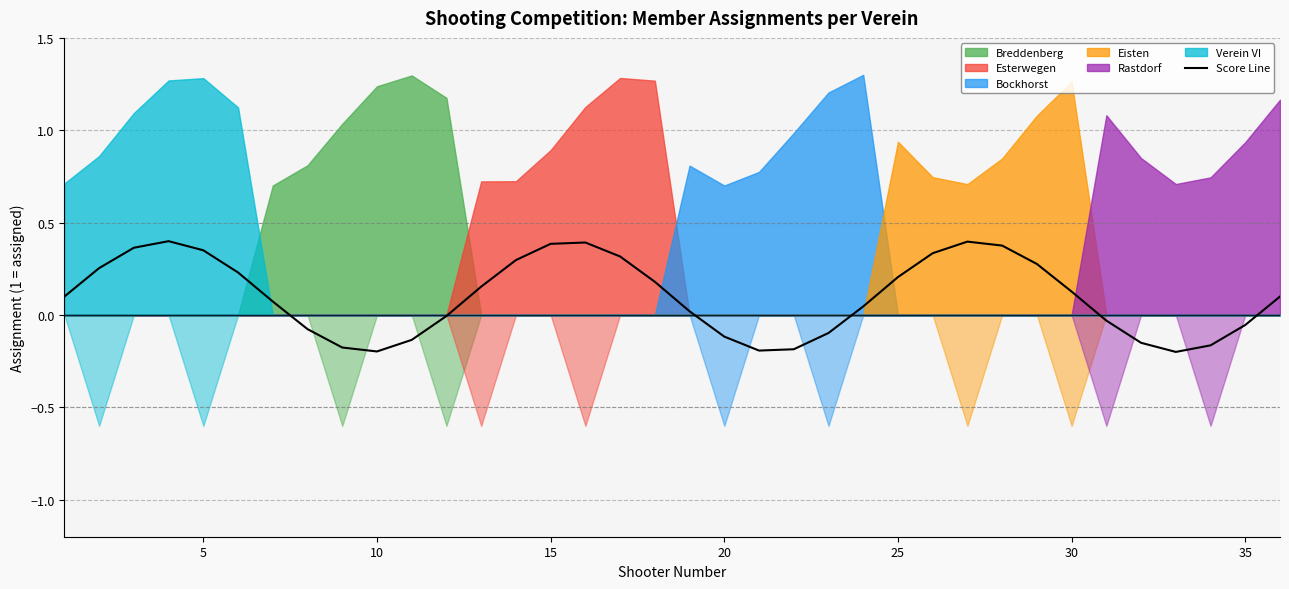

How many values are above zero?

22